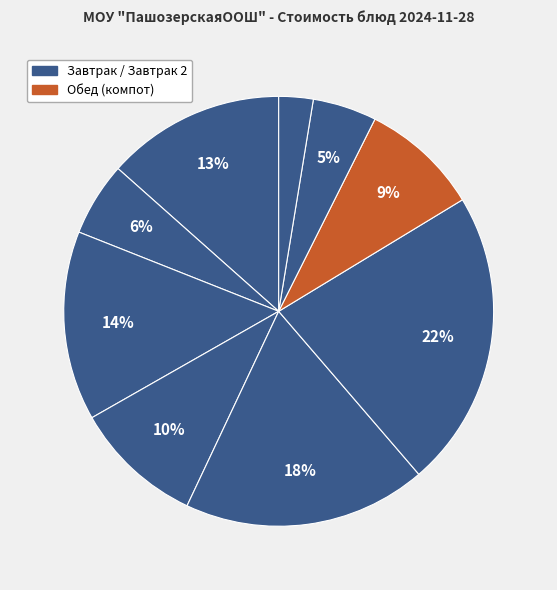

Count the number of slices in the pie.

9